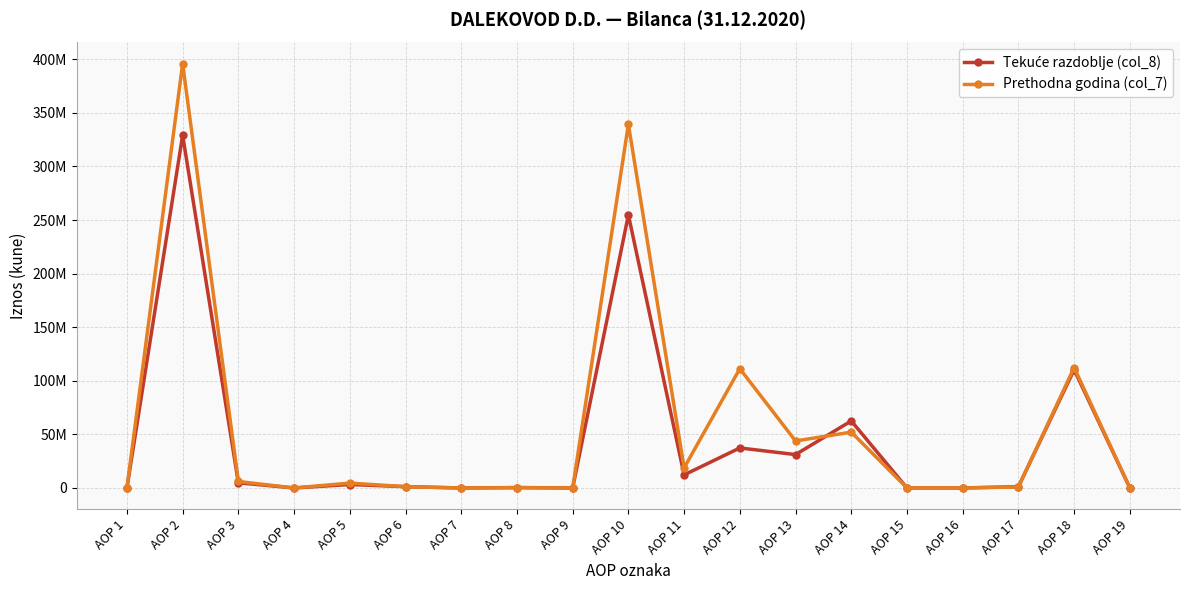

What value does the Prethodna godina (col_7) series have at AOP 12, to the nearest 10?

111288560